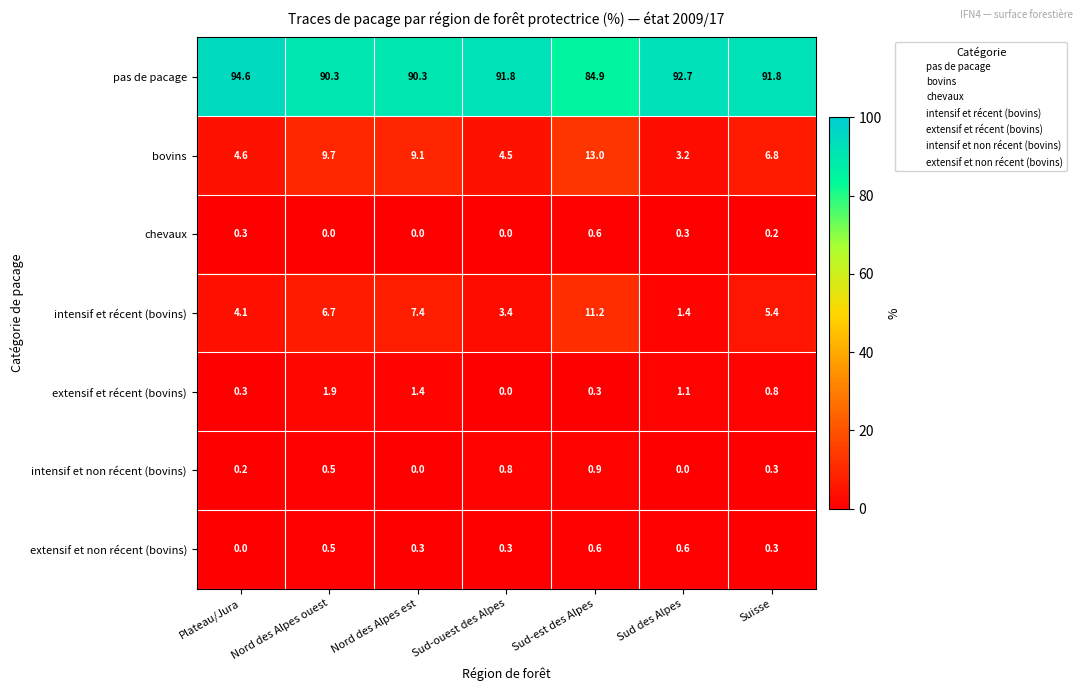

Is it true that extensif et récent (bovins) equals 0.8 at Suisse?

True